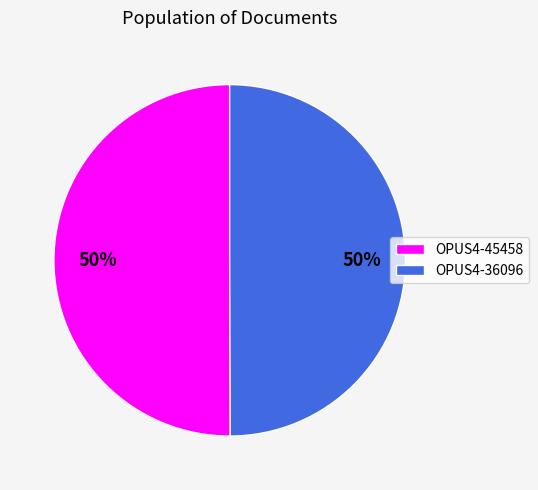

What is the ratio of the value at OPUS4-36096 to the value at OPUS4-45458?

1.0